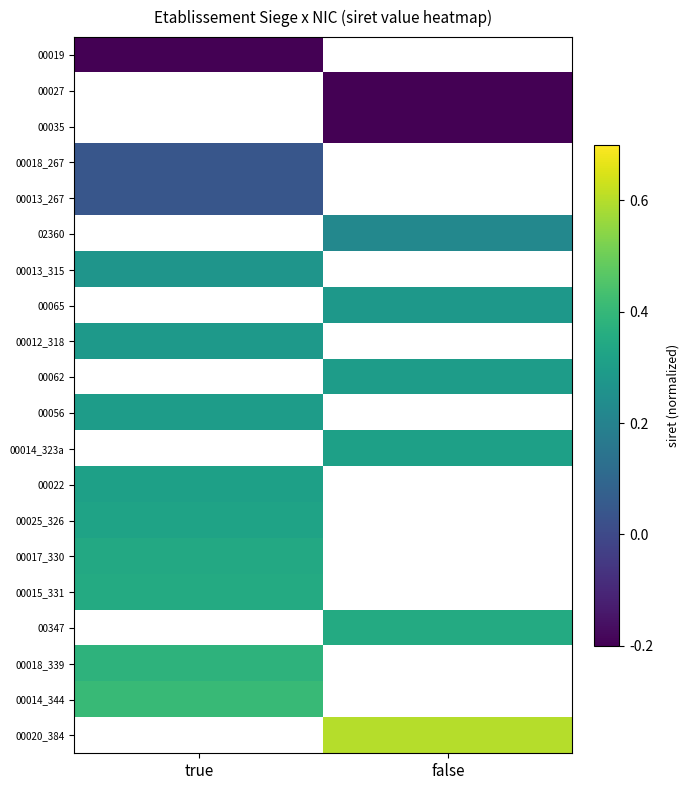

Which label corresponds to the largest value in the chart?

false